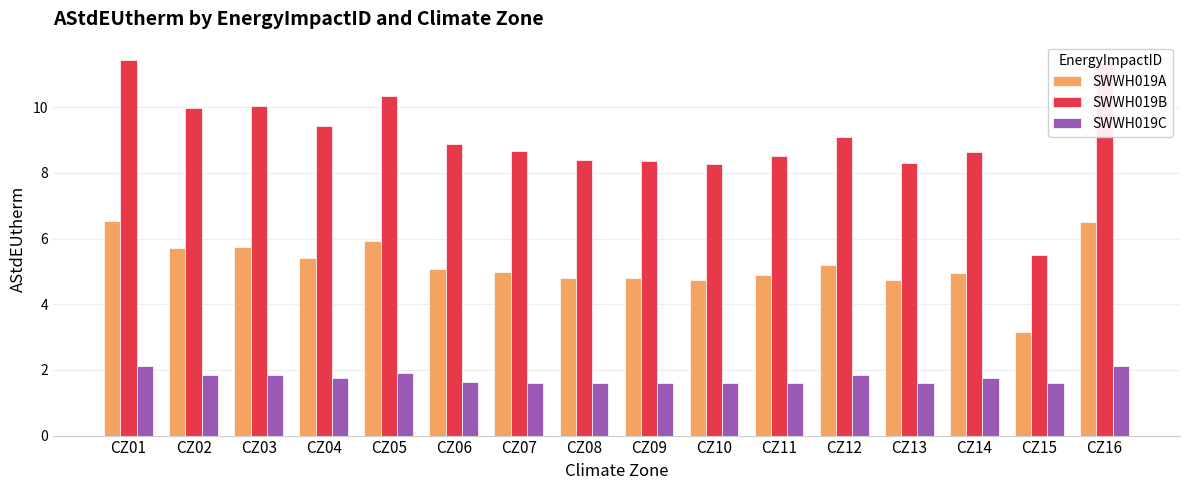

What is the total value across all series at CZ13?

14.7